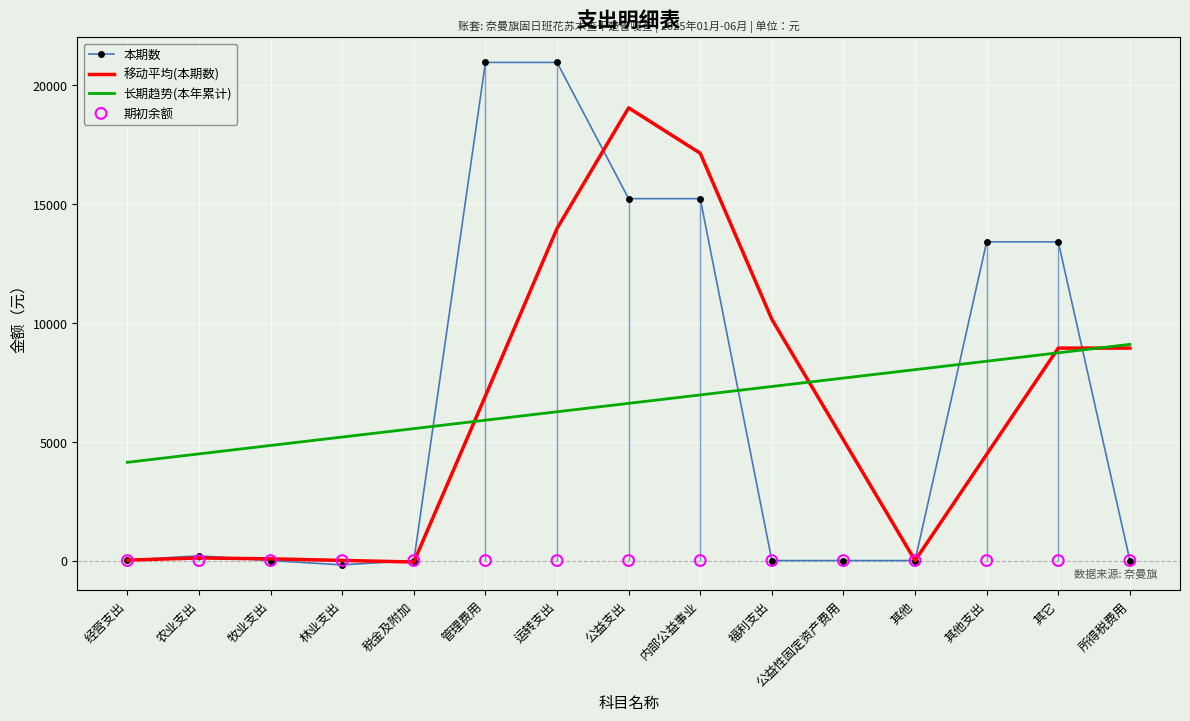

Which series reaches the minimum Y coordinate?

本期数